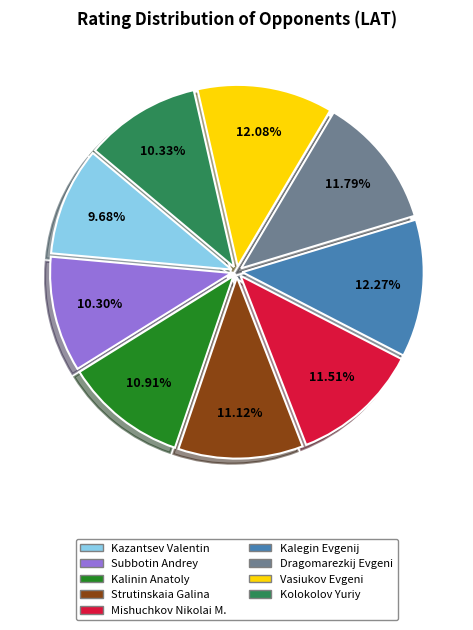

What is the ratio of the value at Subbotin Andrey to the value at Kolokolov Yuriy?

1.0